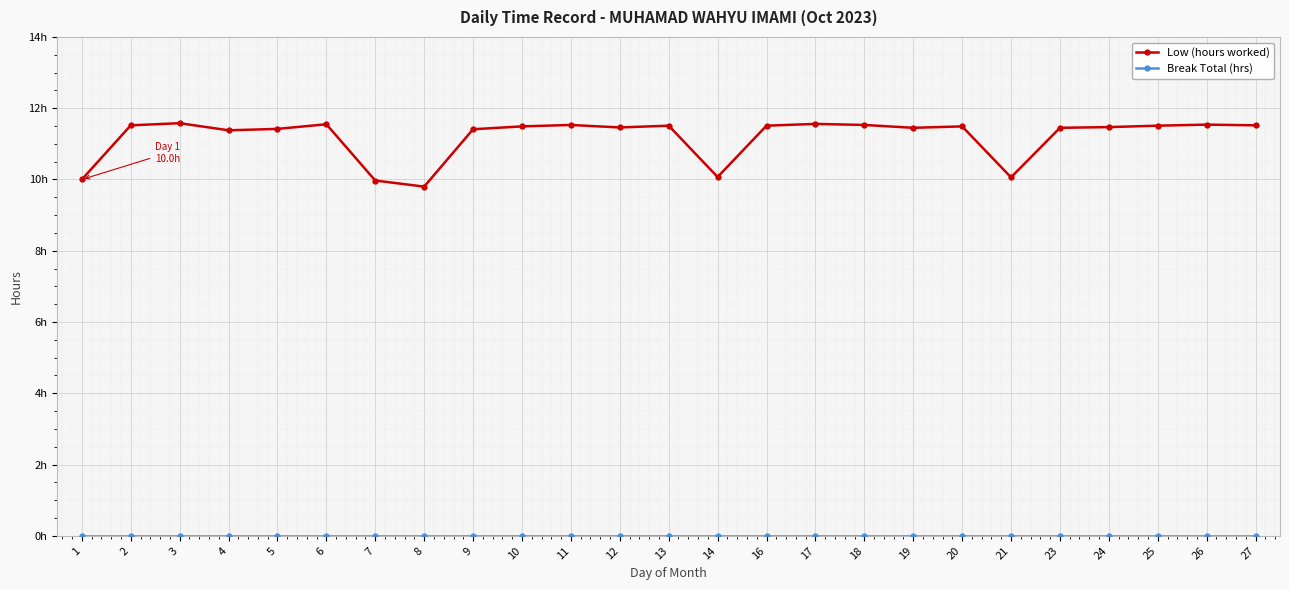

List the labels in order of Break Total (hrs) value, largest first.

1, 2, 3, 4, 5, 6, 7, 8, 9, 10, 11, 12, 13, 14, 16, 17, 18, 19, 20, 21, 23, 24, 25, 26, 27